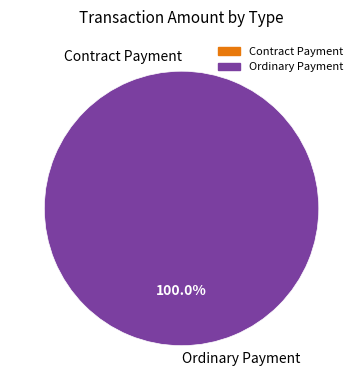

Which slice is the largest?

Ordinary Payment